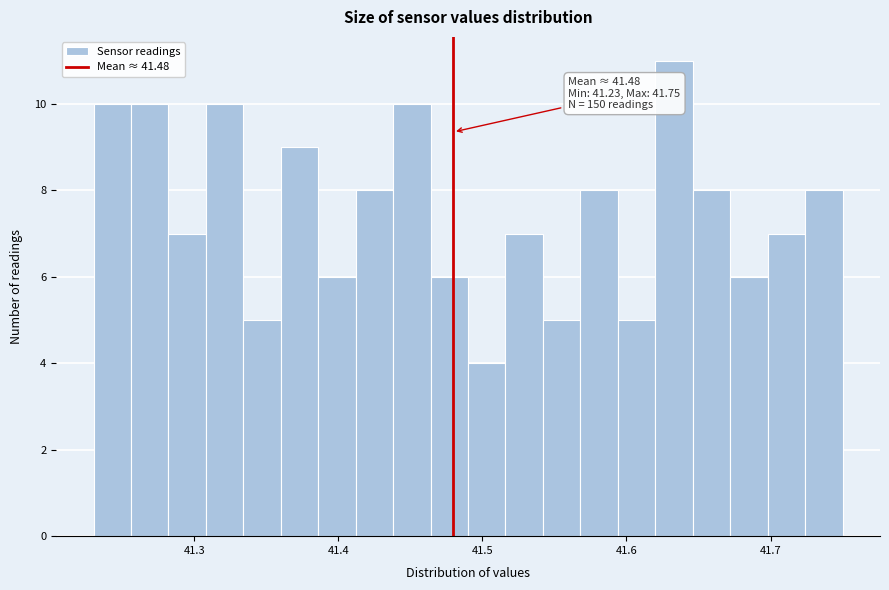

Around what value on the x-axis is the tallest bar? Give the approximate position of its centre, as read against the axis.

41.63